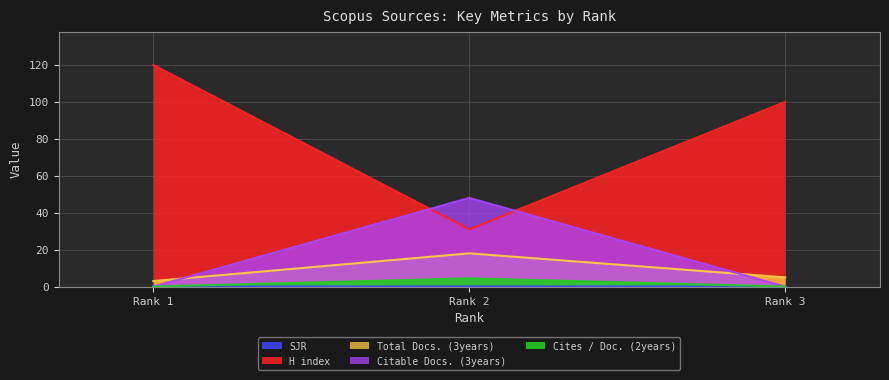

At how many categories does at least one series exceed 2?

3